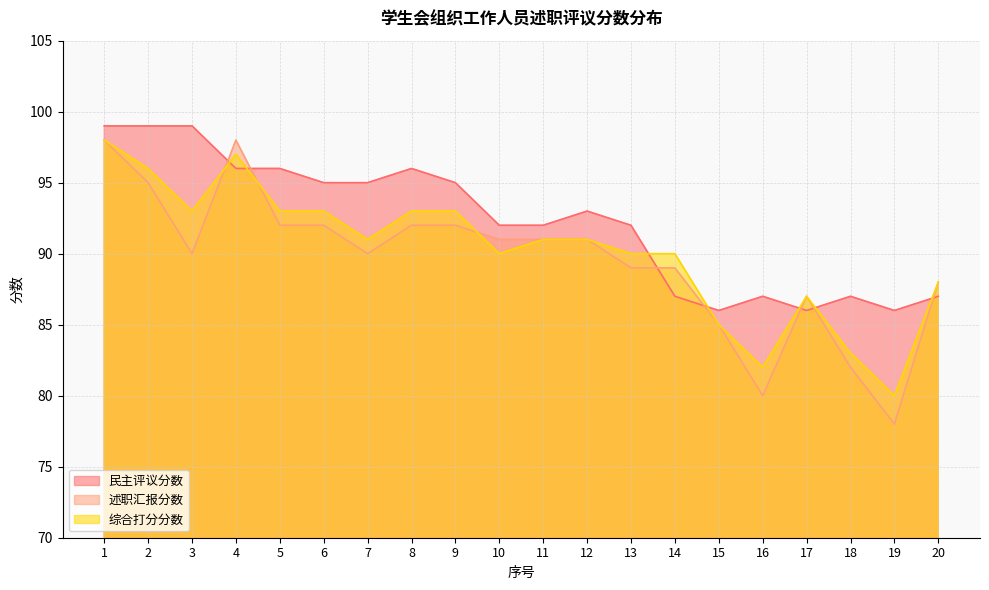

The value of 述职汇报分数 at 15 is 142. True or false?

False